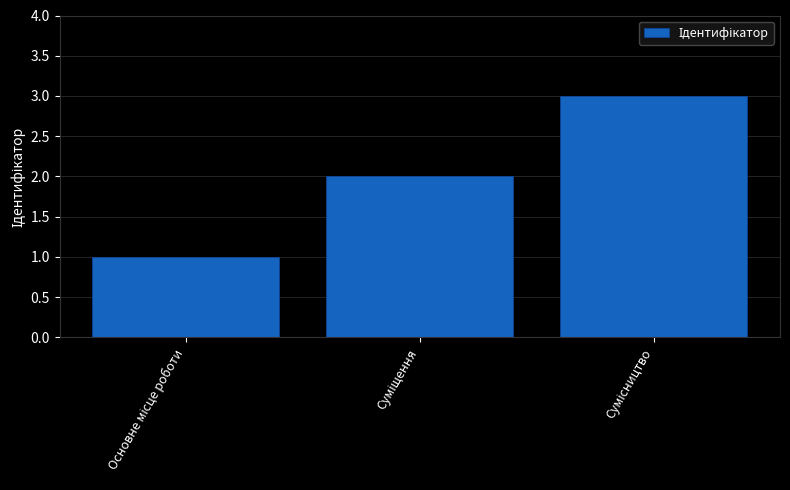

Reading right to left, transcribe all the data shown in this chart.

3	2	1